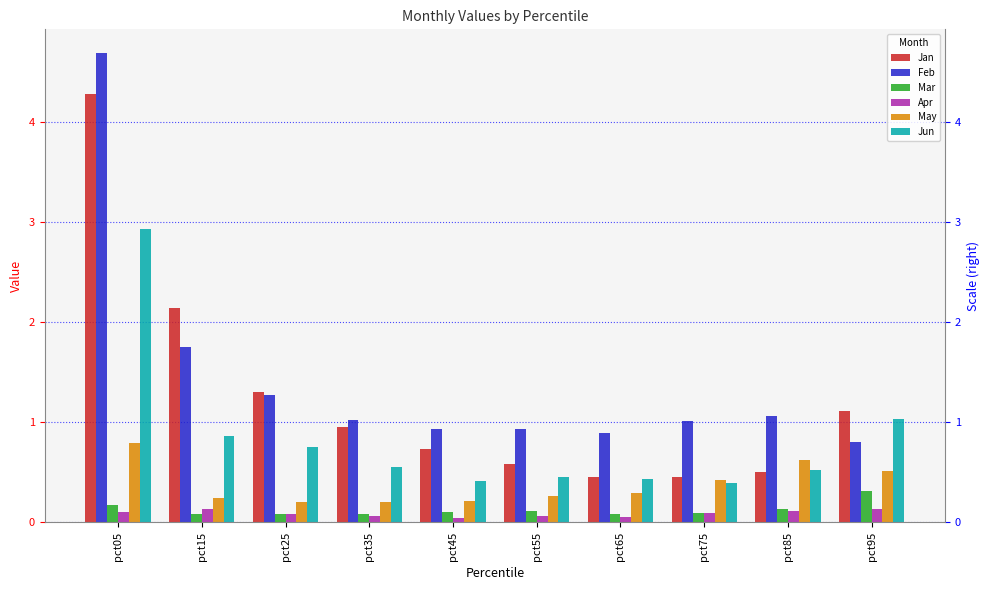

Which category has the highest value across all series?

pct05